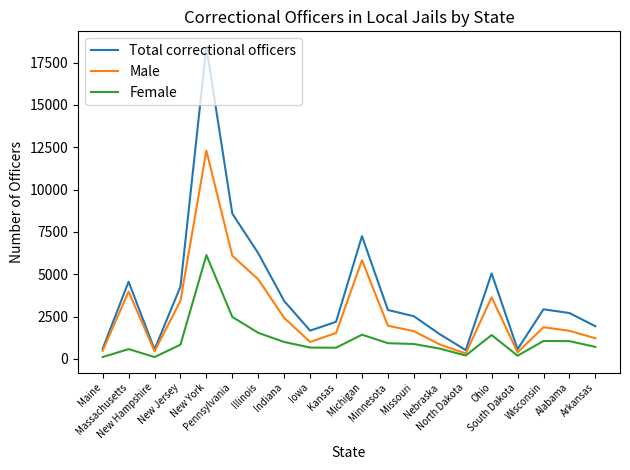

What is the difference between the second highest and minimum values in the Total correctional officers series?

8060